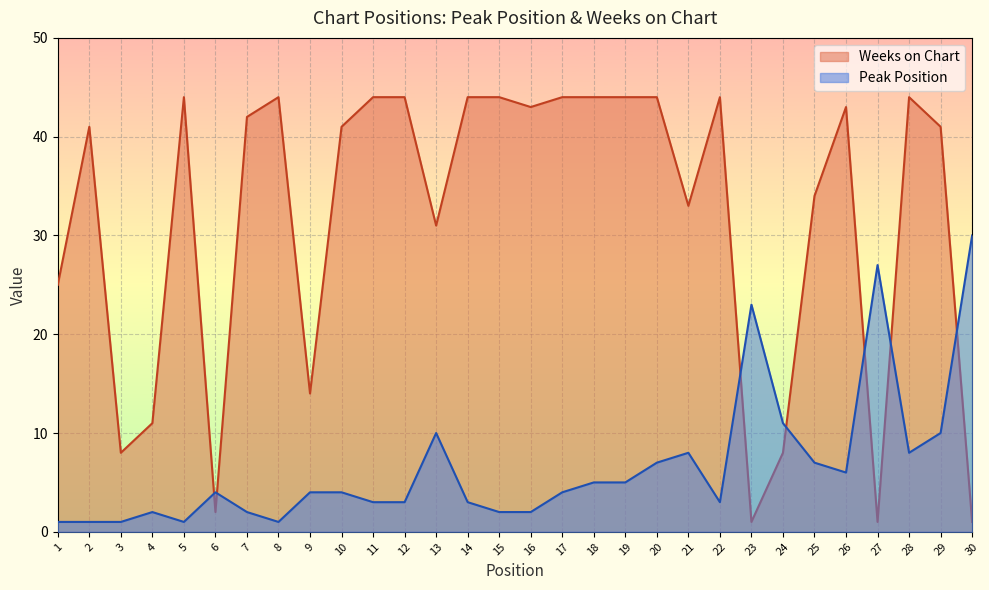

Which series has the widest spread of values?

Weeks on Chart